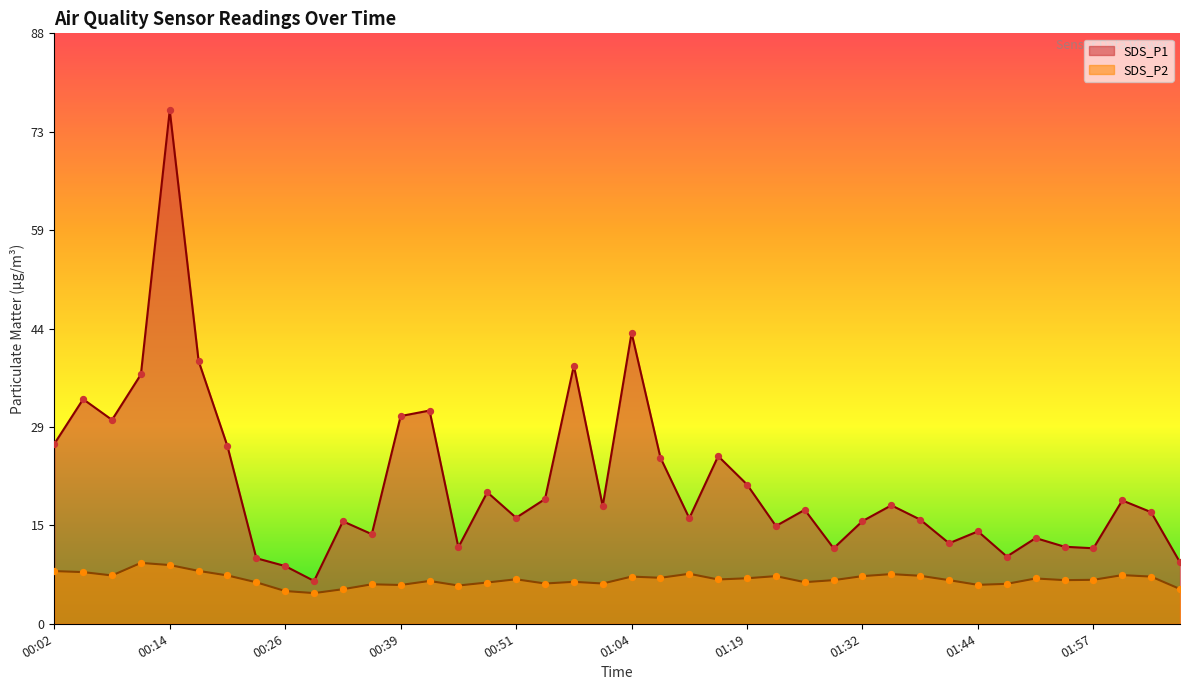

Which series has the largest Y range (max minus min)?

SDS_P1